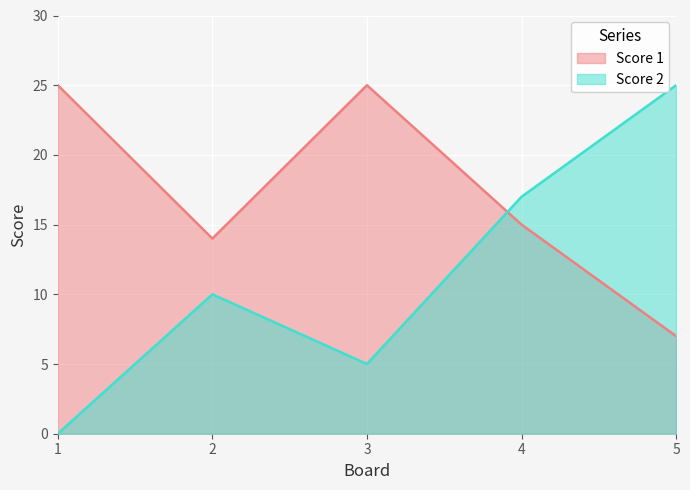

Which label corresponds to the largest value in the chart?

5